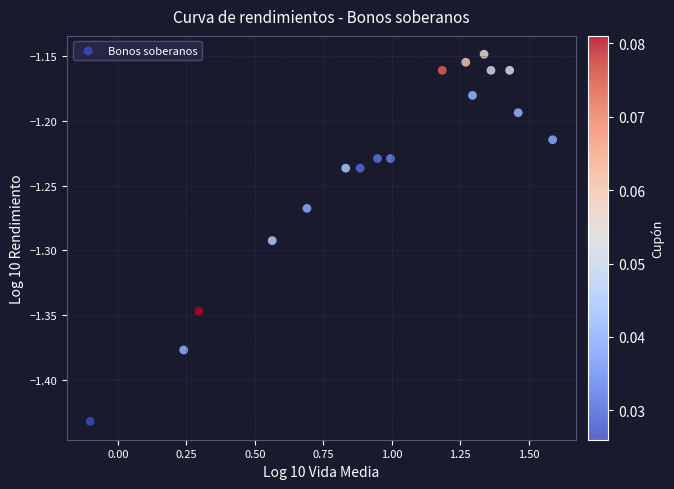

What is the range of Y values (max minus min)?

0.3